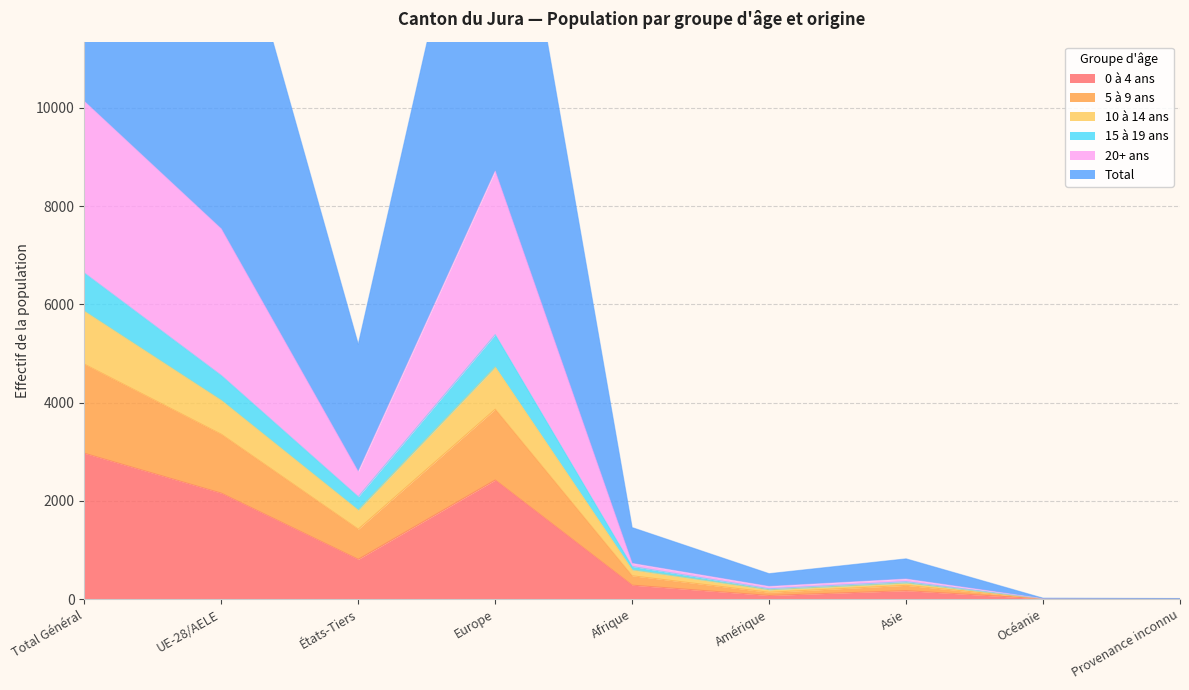

How many data points does each series have?

9